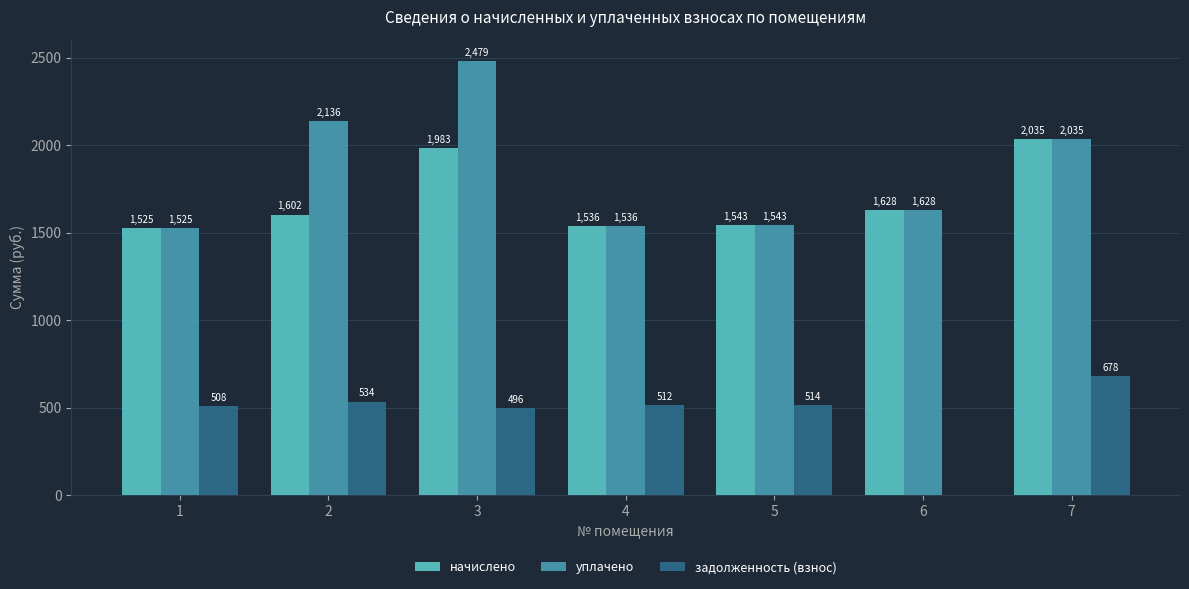

What is the sum of the уплачено values at 1 and 2?

3661.1